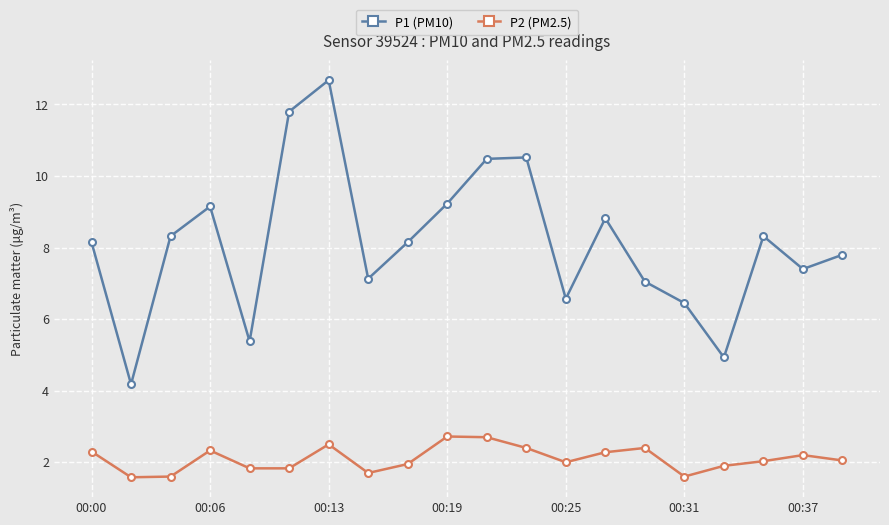

In P1 (PM10), how many points are higher than both neighbors (excluding endpoints)?

5